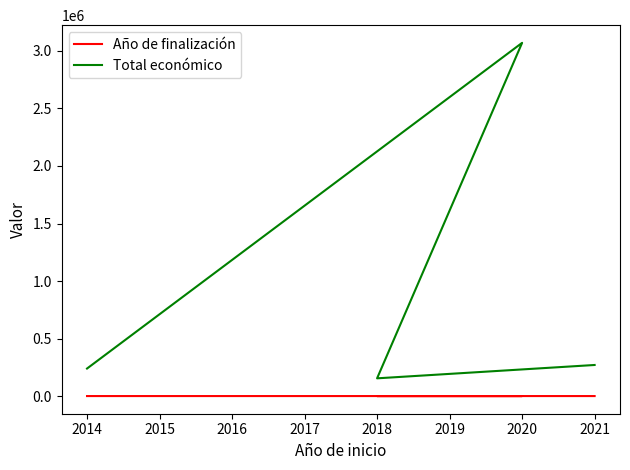

True or false: Año de finalización has a value of 413 at 2021.

False